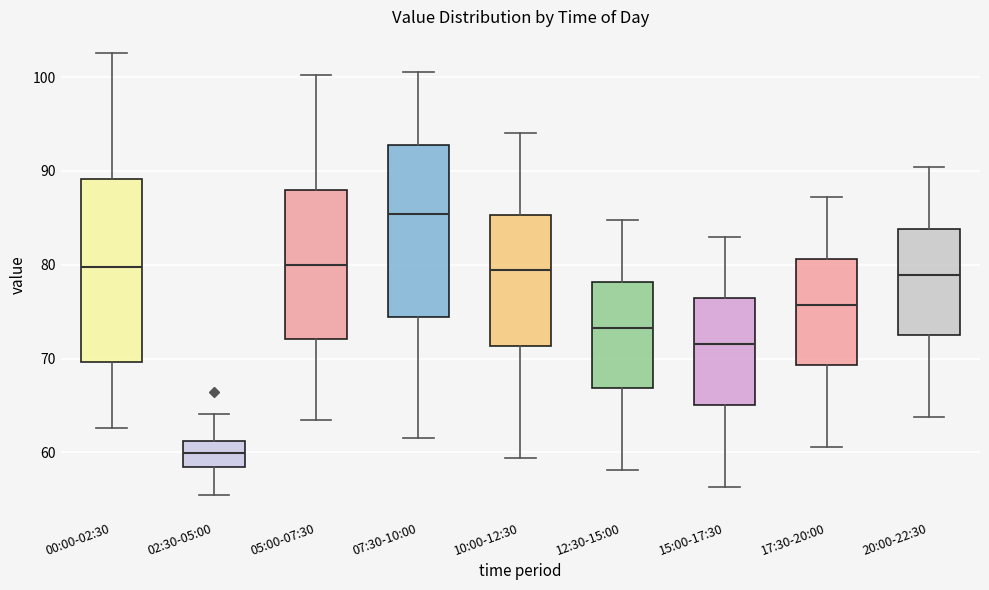

Which box has the lowest median line?

02:30-05:00